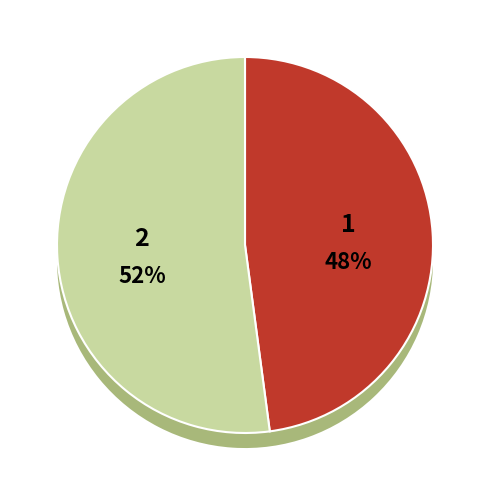

Rank the categories by value from highest to lowest.

2, 1